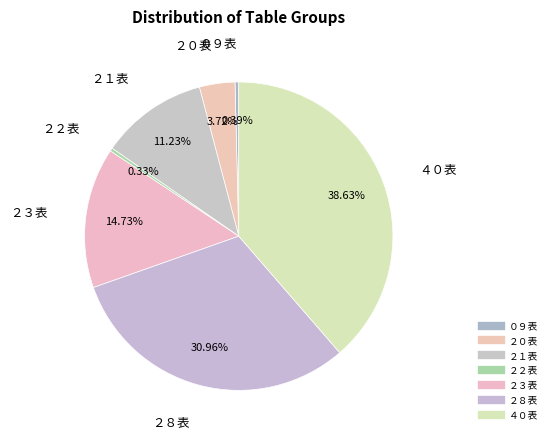

Count the number of slices in the pie.

7